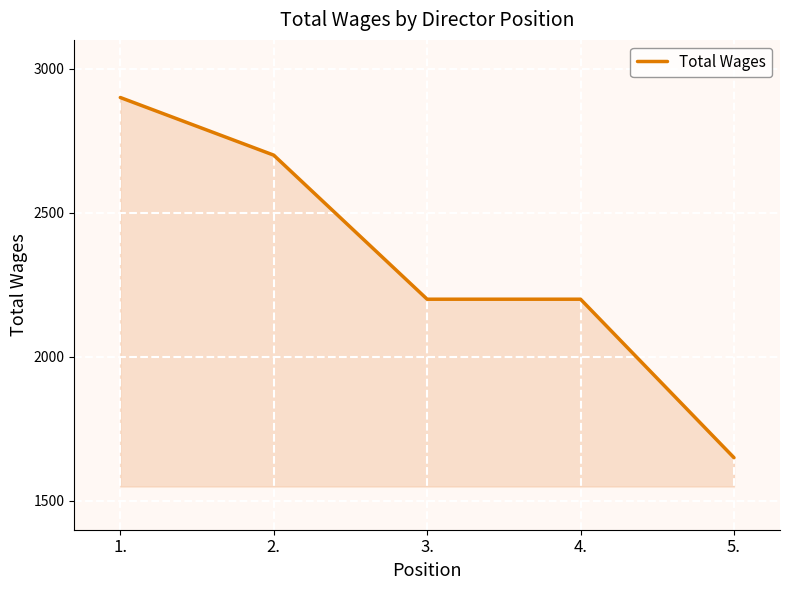

What position from the right is 1.?

5